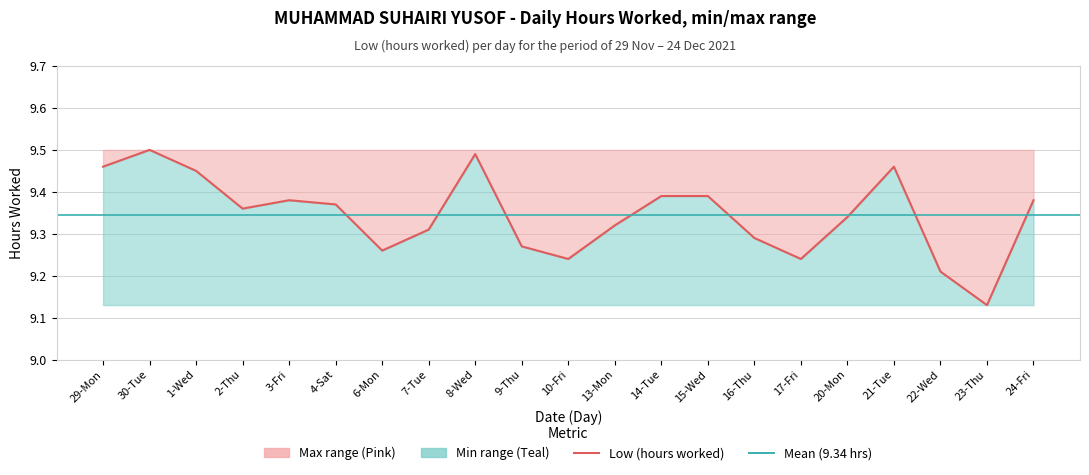

Reading left to right, extract all data points from this chart.

29-Mon=9.5	30-Tue=9.5	1-Wed=9.4	2-Thu=9.4	3-Fri=9.4	4-Sat=9.4	6-Mon=9.3	7-Tue=9.3	8-Wed=9.5	9-Thu=9.3	10-Fri=9.2	13-Mon=9.3	14-Tue=9.4	15-Wed=9.4	16-Thu=9.3	17-Fri=9.2	20-Mon=9.3	21-Tue=9.5	22-Wed=9.2	23-Thu=9.1	24-Fri=9.4